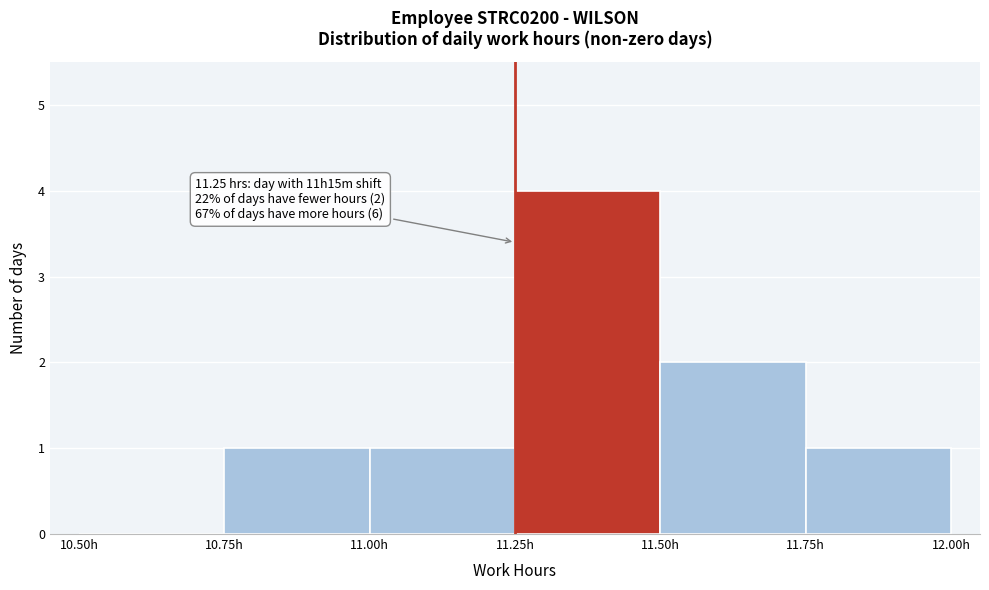

Over which range of the x-axis is the bar tallest?

11.25 to 11.50